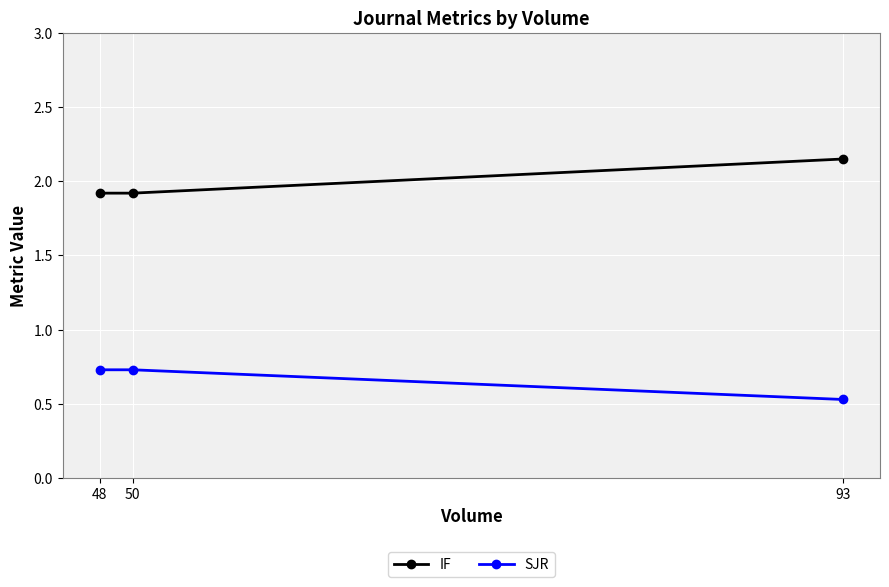

How many lines are shown in the chart?

2